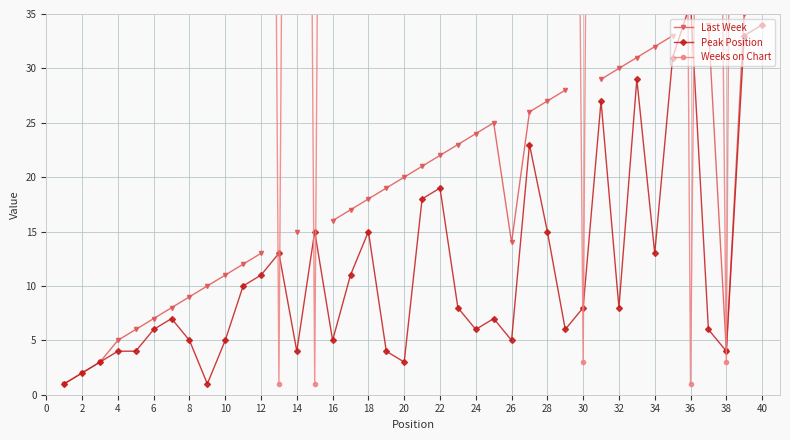

Between 2 and 36, which series saw the biggest shift?

Last Week